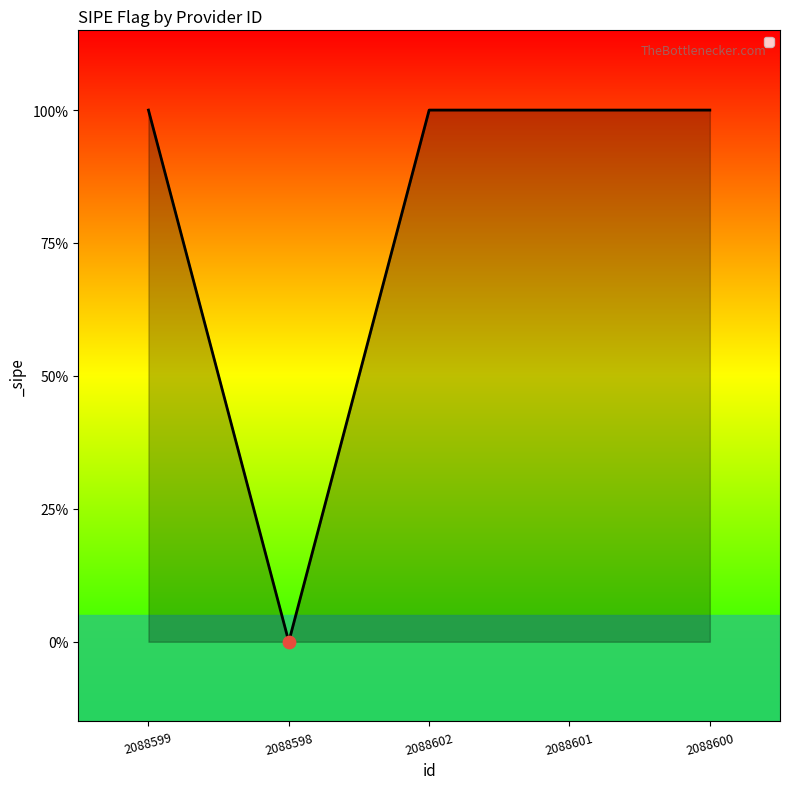

Between 2088600 and 2088599, which is larger?

2088600